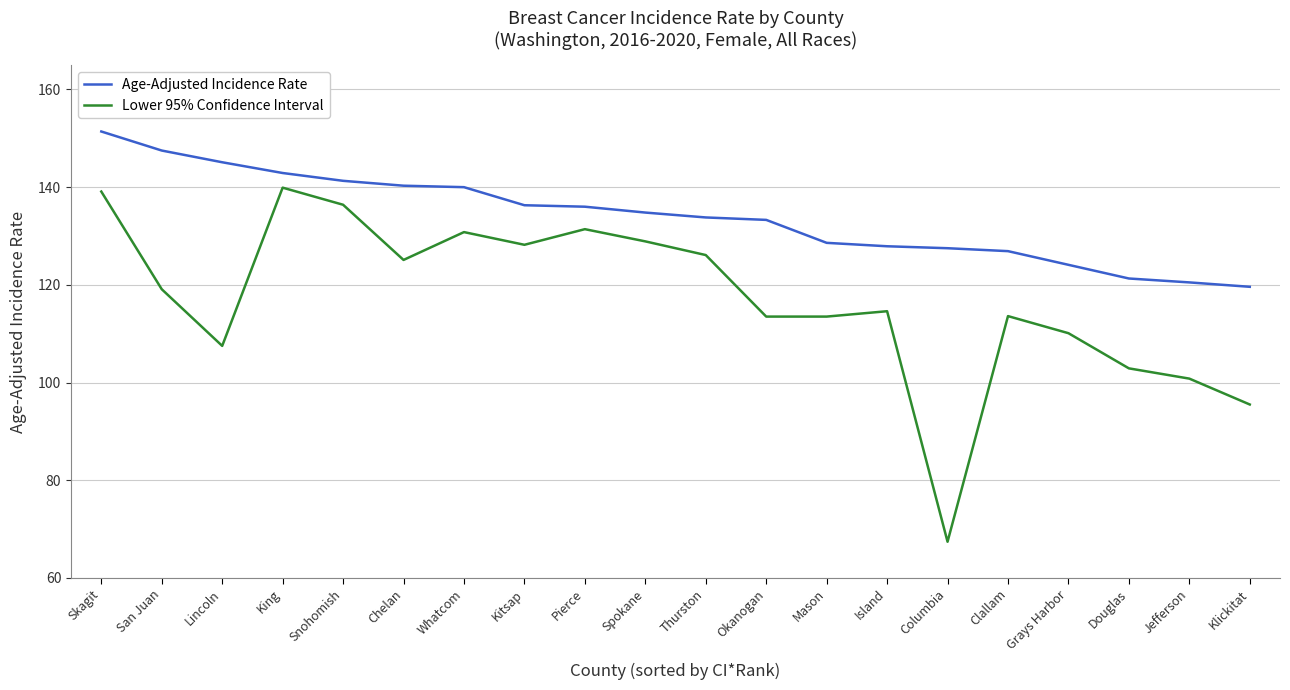

Rank the series by their average value, from highest to lowest.

Age-Adjusted Incidence Rate, Lower 95% Confidence Interval